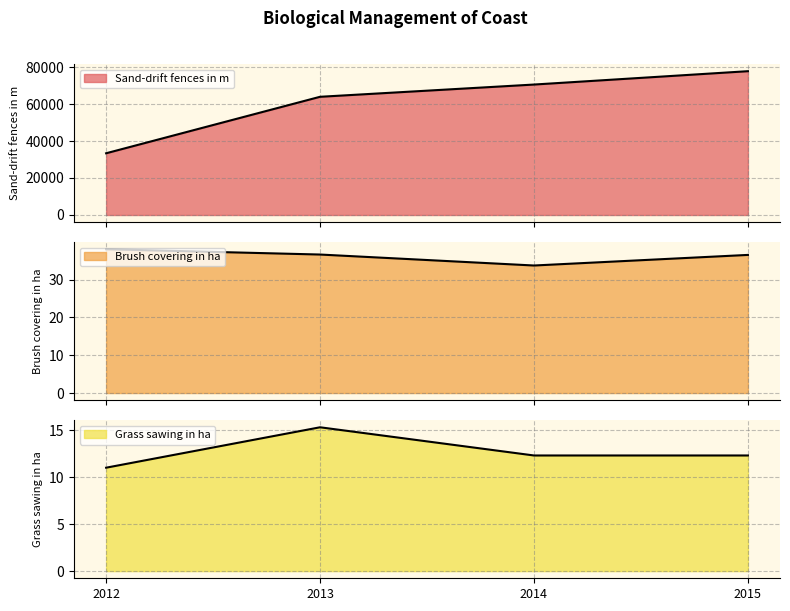

Which series changed the most between 2012 and 2013?

Sand-drift fences in m